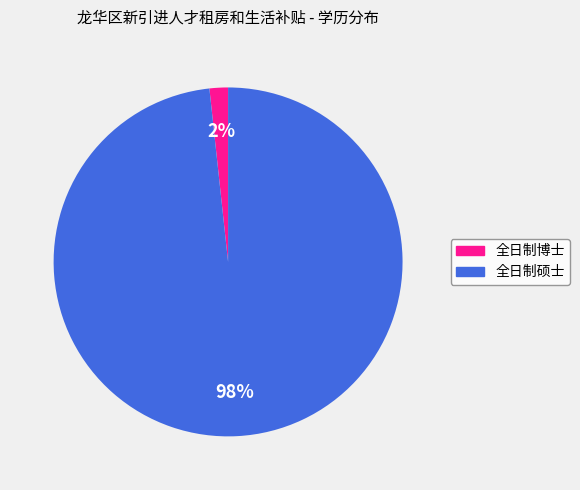

Does any single category account for the majority?

Yes